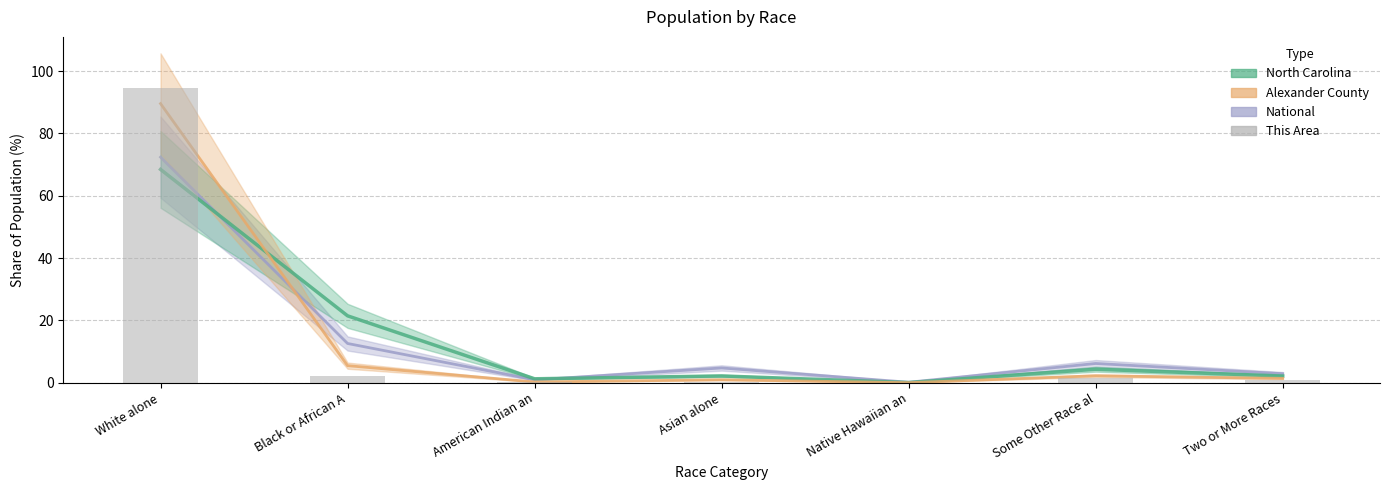

What is the difference between the highest and lowest values at Native Hawaiian an?

0.2